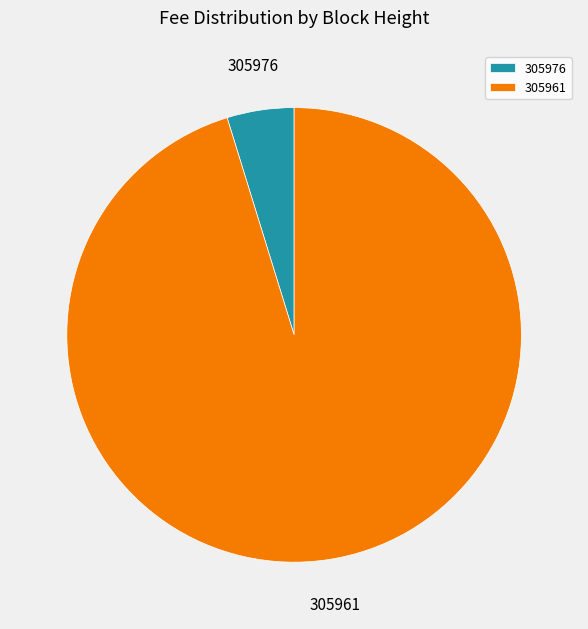

Do 305961 and 305976 together represent more than half of the pie?

Yes